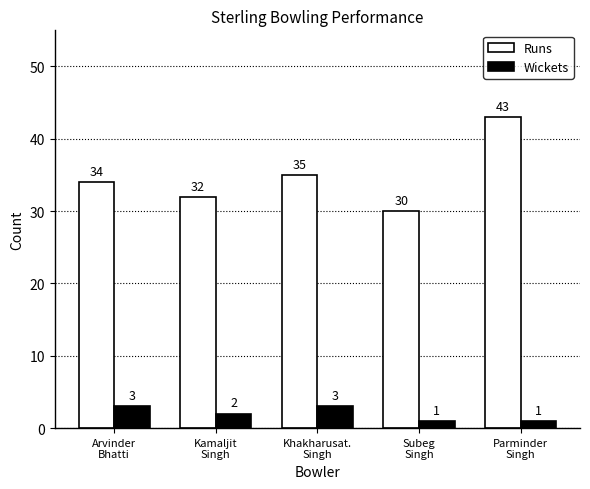

Reading left to right, what are all the values shown in this chart?

Runs: Arvinder
Bhatti=34	Kamaljit
Singh=32	Khakharusat.
Singh=35	Subeg
Singh=30	Parminder
Singh=43
Wickets: Arvinder
Bhatti=3	Kamaljit
Singh=2	Khakharusat.
Singh=3	Subeg
Singh=1	Parminder
Singh=1